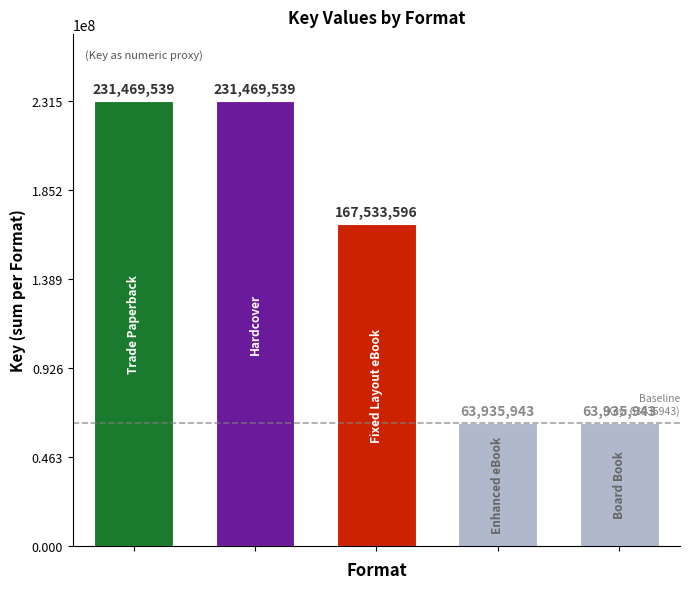

What is the value of the 2nd bar from the left?

231469539